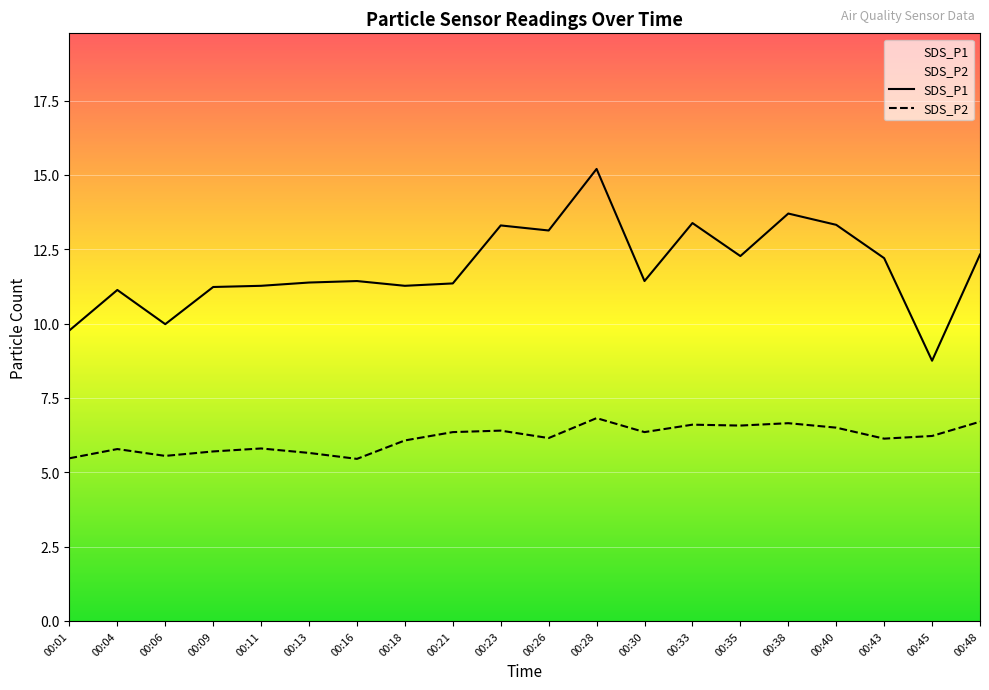

What is the maximum value for SDS_P1?

15.2